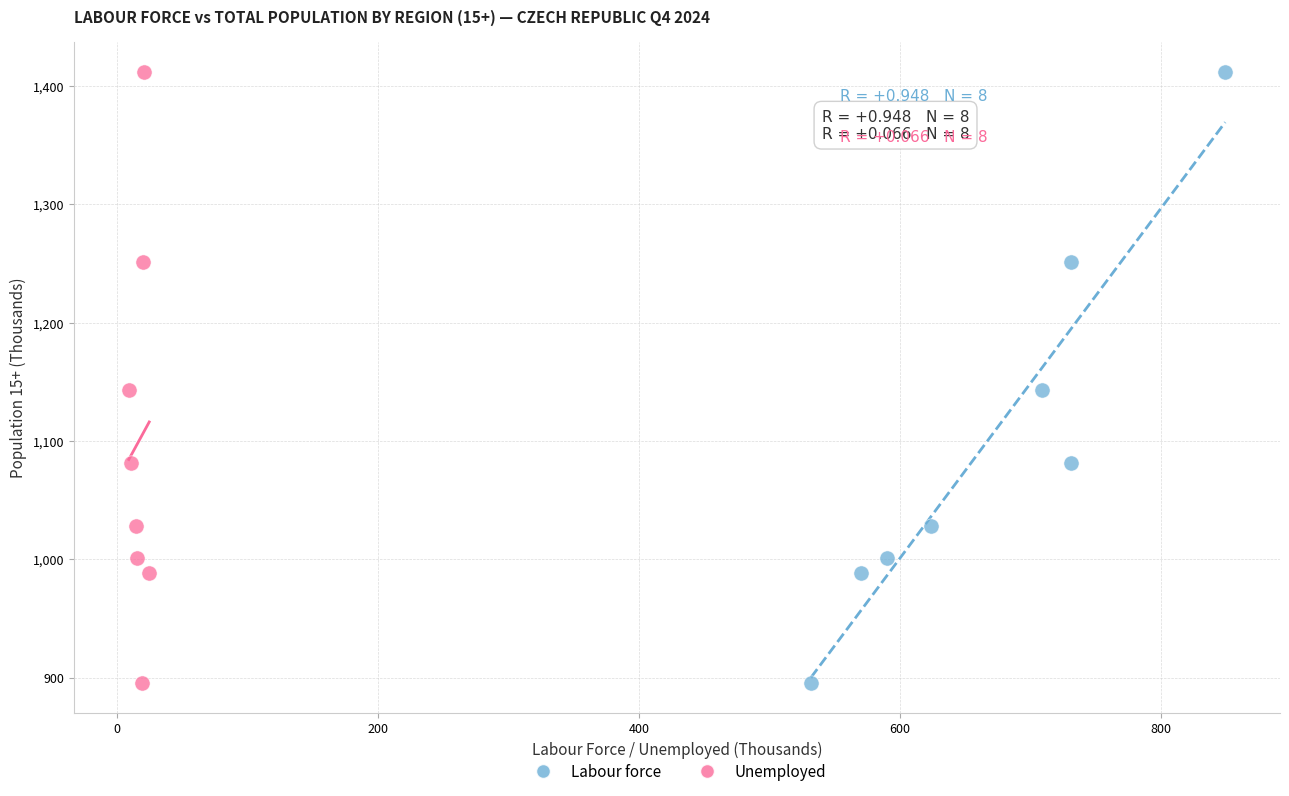

What are all the series names shown in the legend?

Labour force, Unemployed